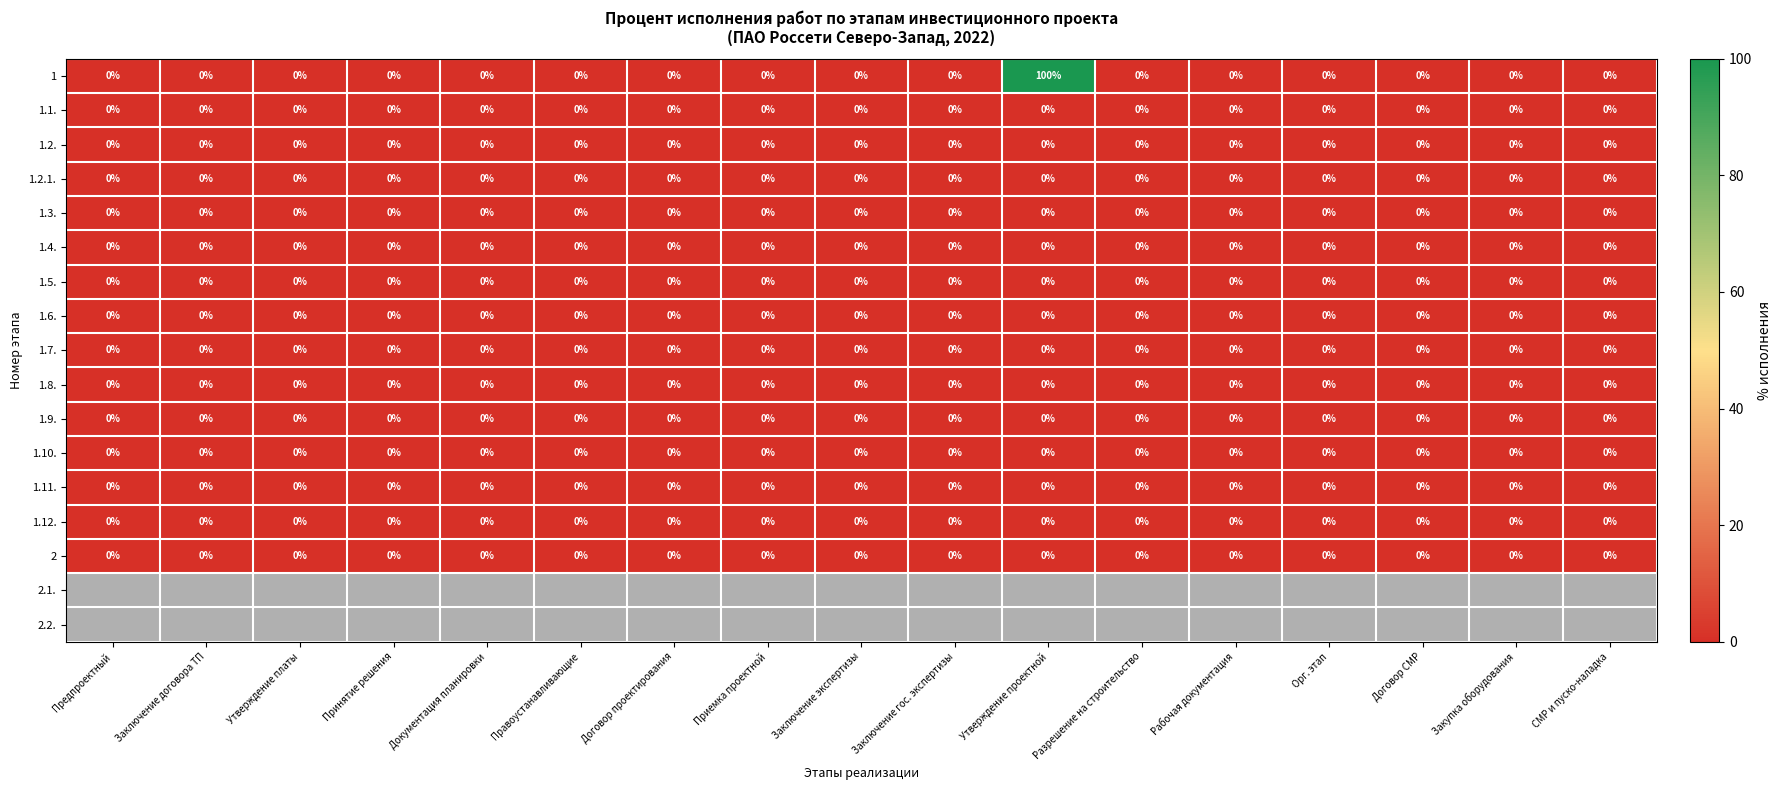

The value of 1.2. at Рабочая документация is 0. True or false?

True